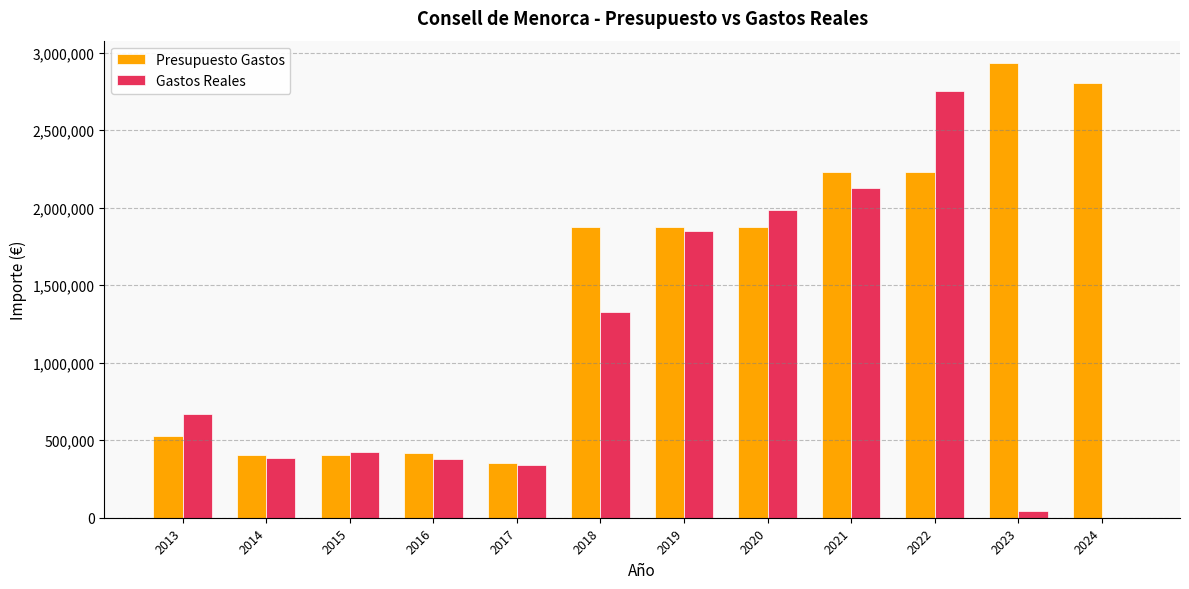

The value of Presupuesto Gastos at 2015 is 250033.3. True or false?

False